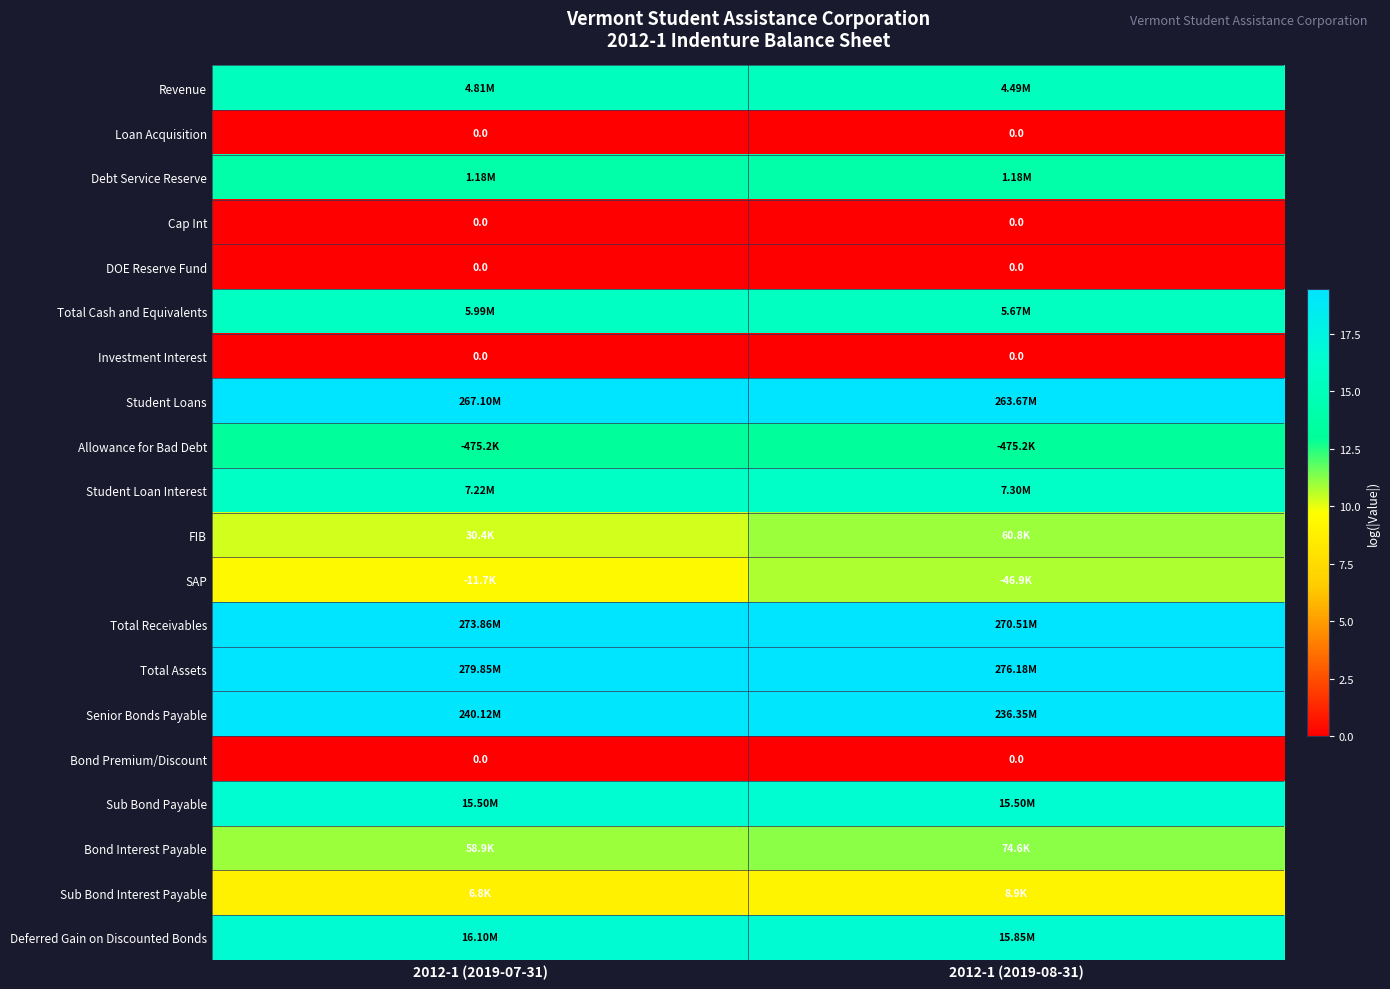

How many data points in Sub Bond Interest Payable are less than 9?

1